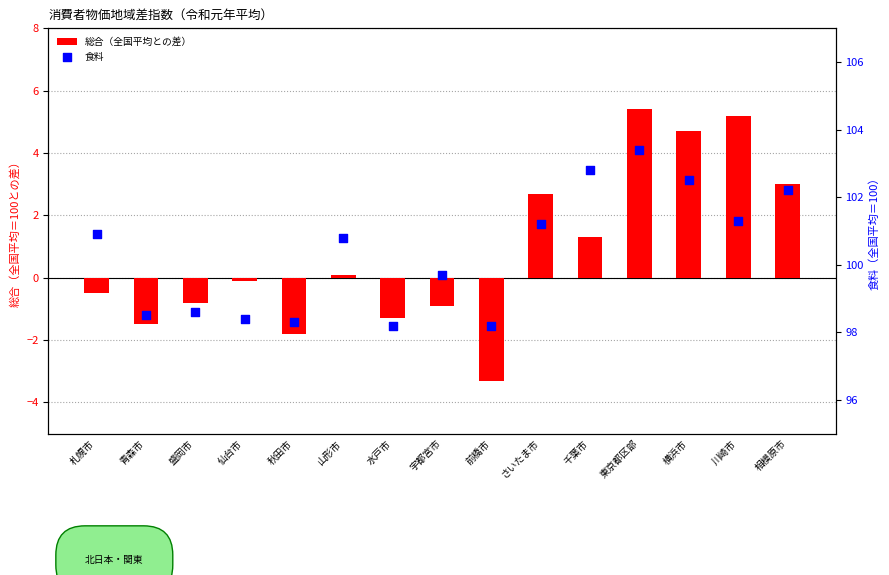

At how many categories does at least one series exceed 46?

15